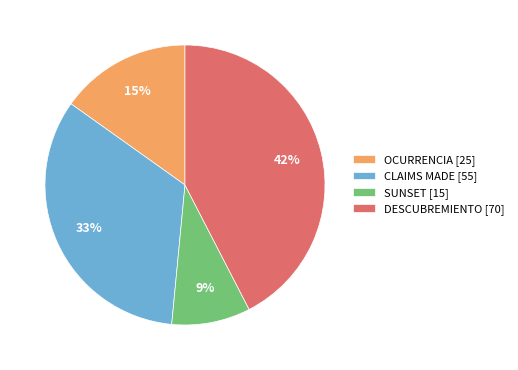

Which slice is the smallest?

SUNSET